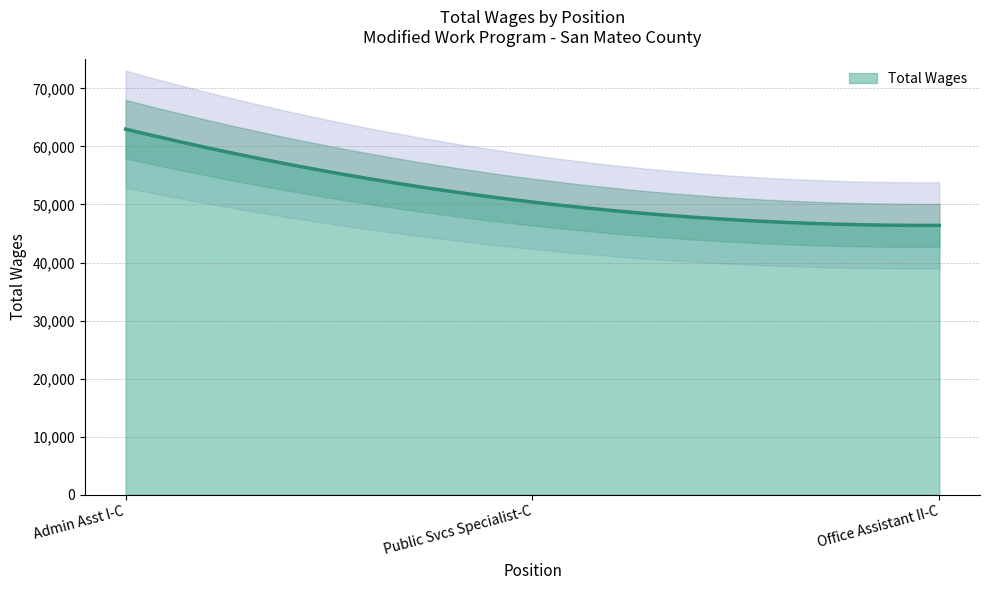

What is the difference between the values at Office Assistant II-C and Public Svcs Specialist-C?

4018